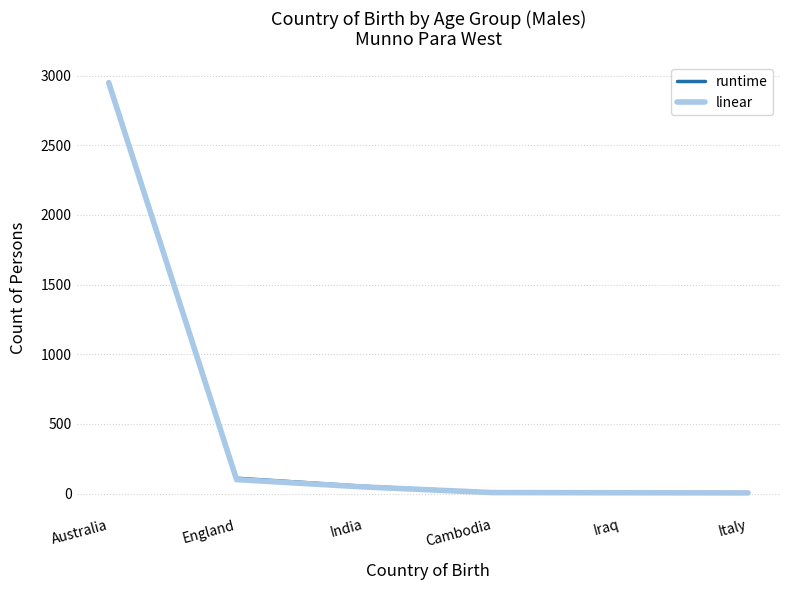

What is the approximate value of linear at India?

47.0